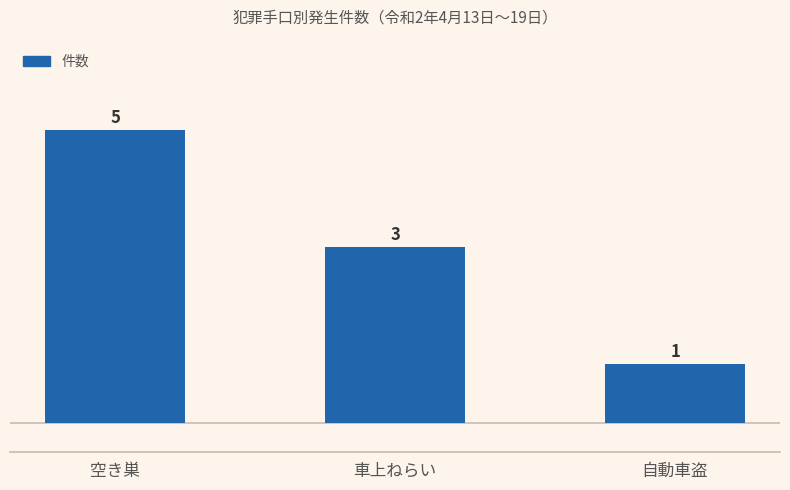

How many categories are shown in the chart?

3